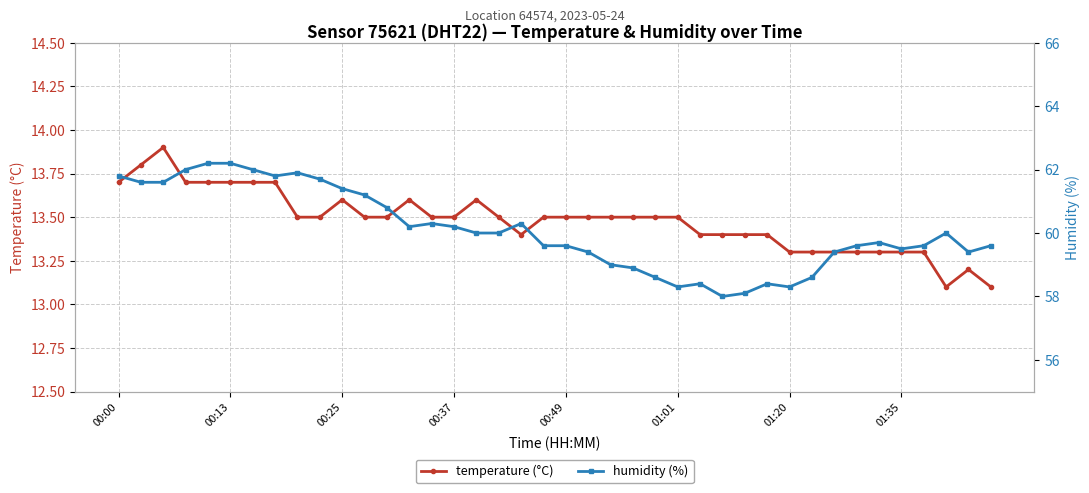

Between 21 and 37, which series saw the biggest shift?

humidity (%)